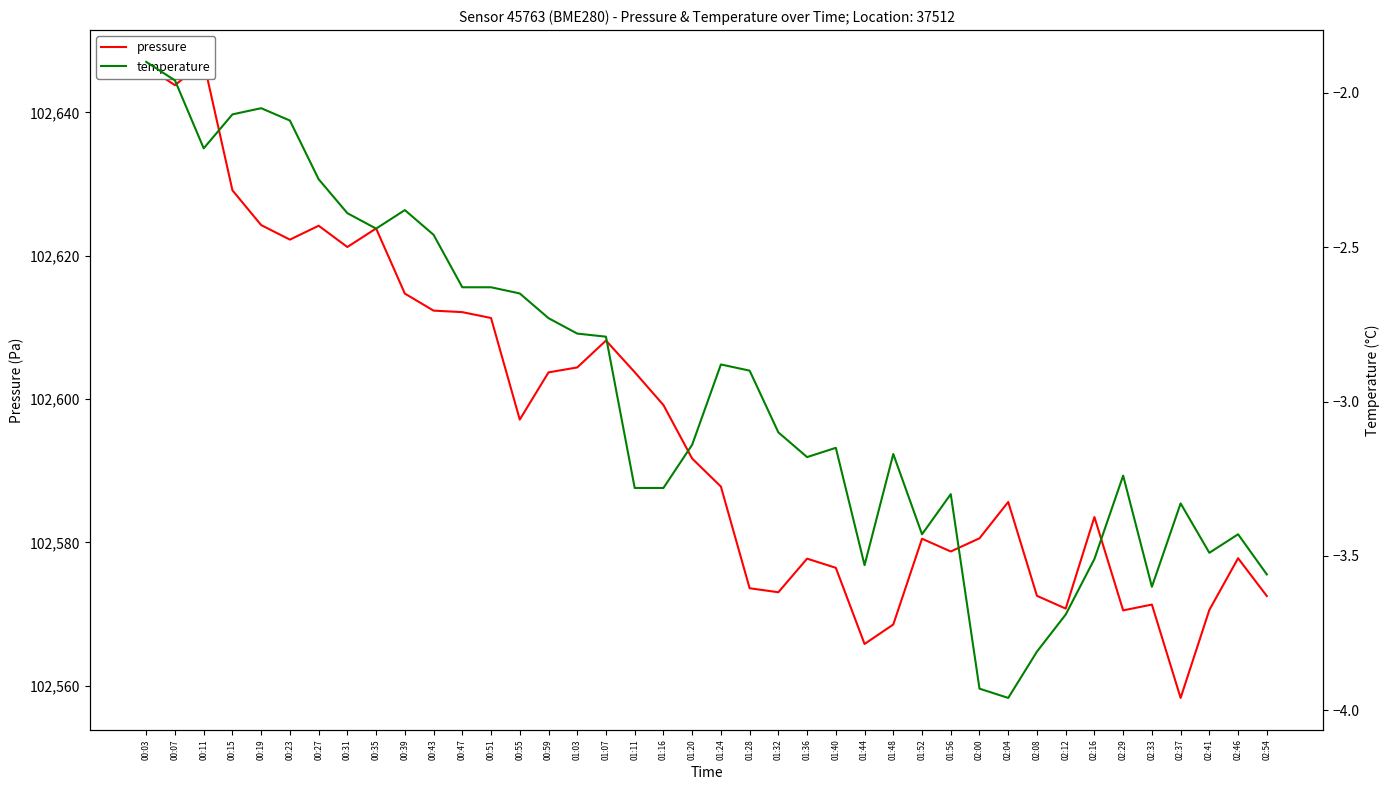

Between 02:37 and 02:00, which is larger?

02:00